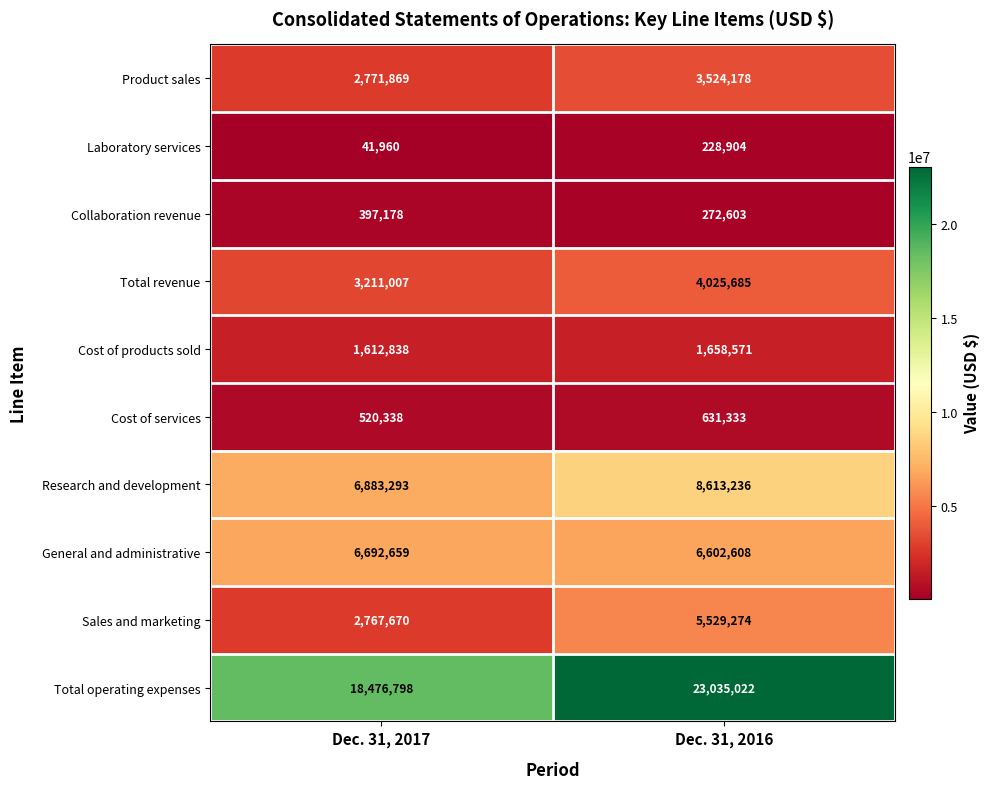

What is the minimum value shown in the chart?

41960